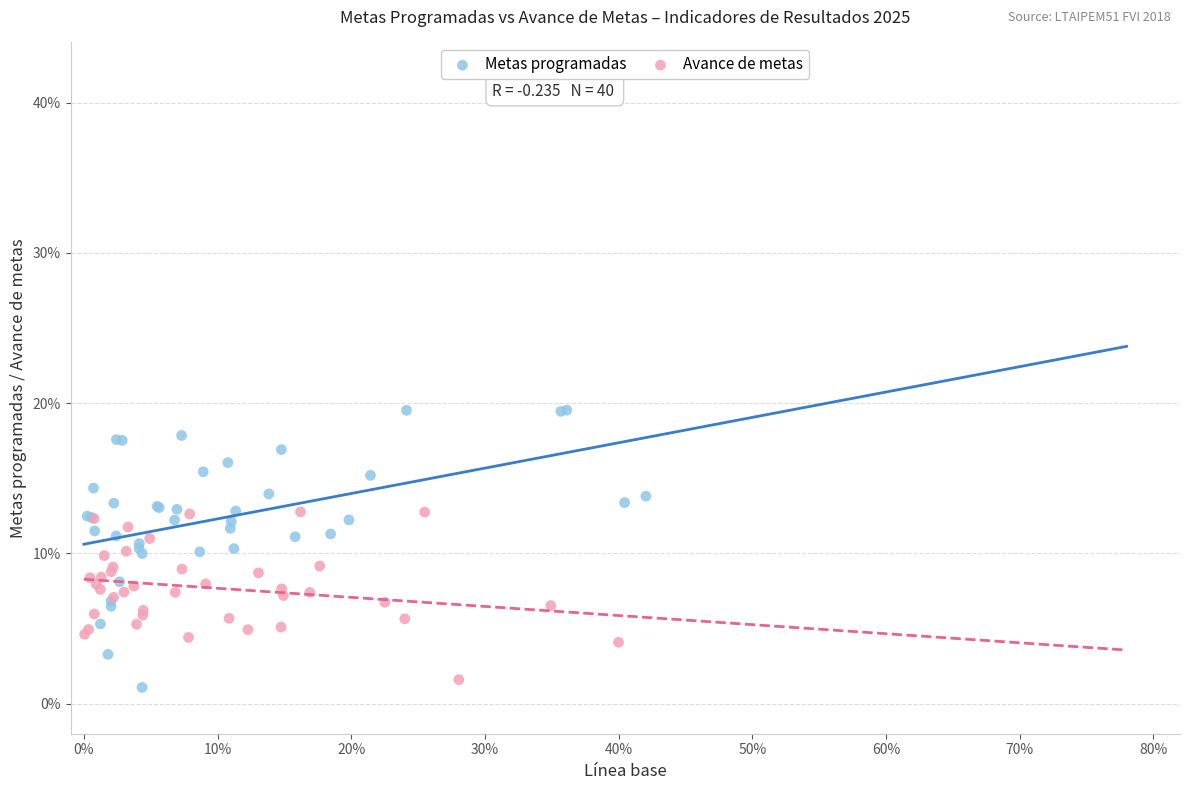

Which series has the largest Y range (max minus min)?

Metas programadas